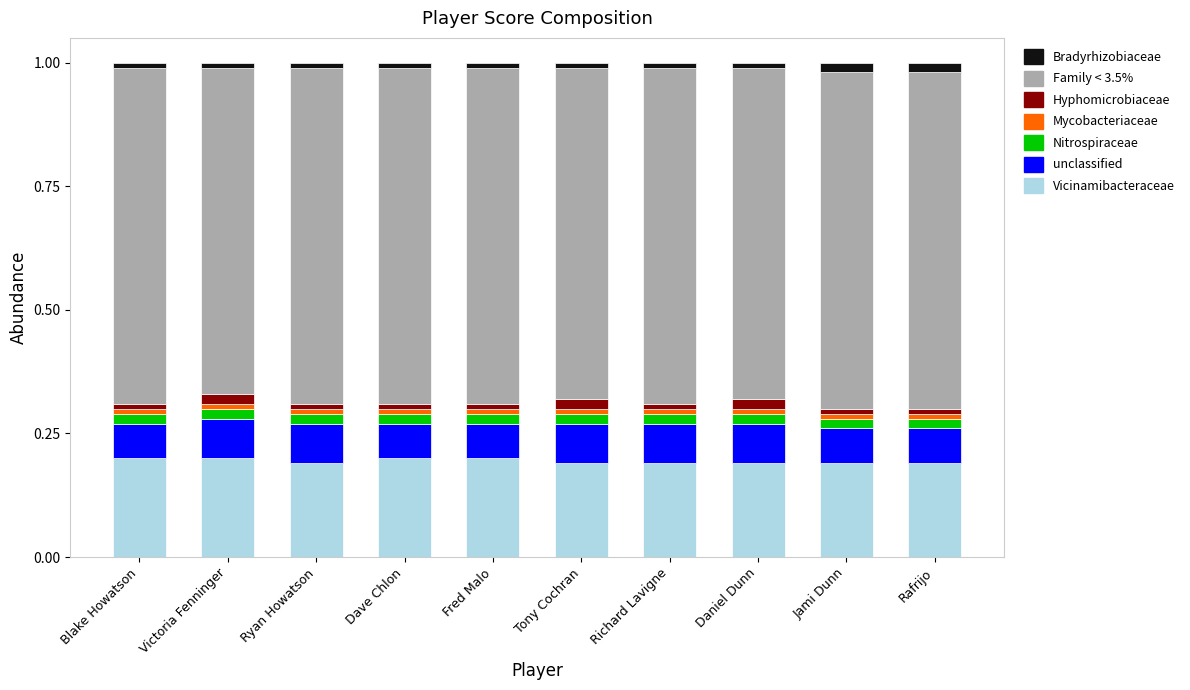

The Hyphomicrobiaceae series shows 0.0 at Tony Cochran. True or false?

False